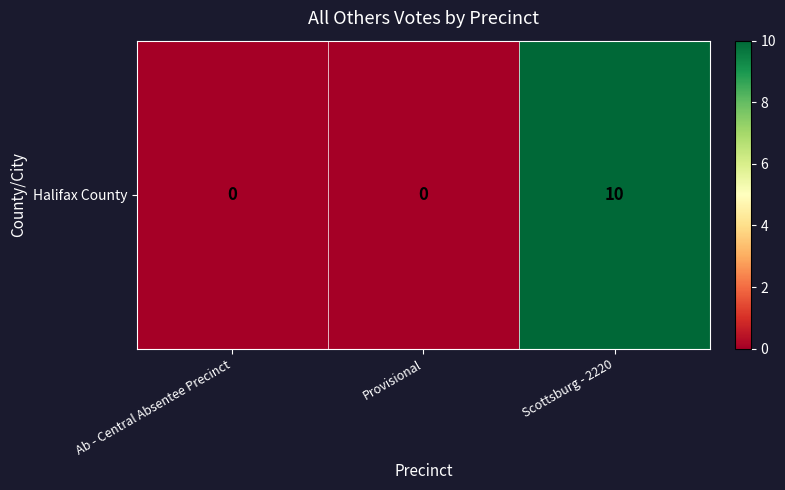

Reading left to right, list all the values displayed in this chart.

Ab - Central Absentee Precinct=0	Provisional=0	Scottsburg - 2220=10